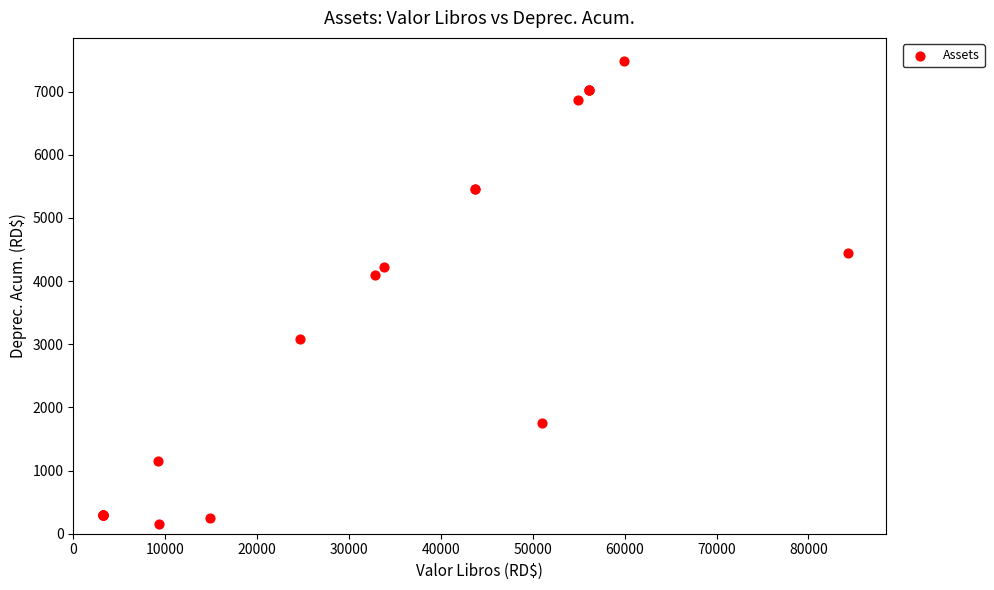

What Y value in the scatter plot is closest to 3821?

4098.0